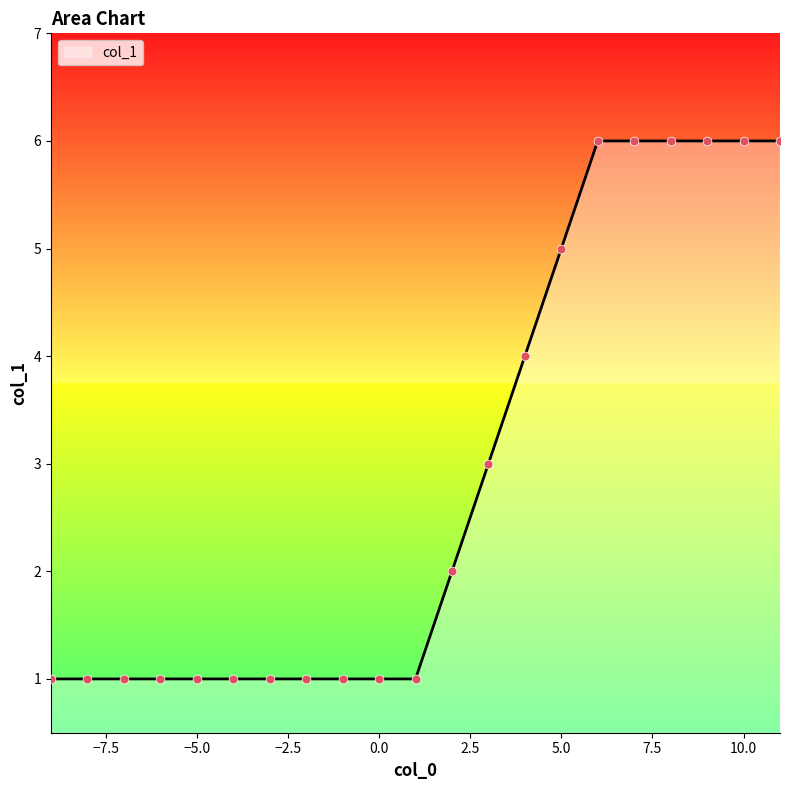

What is the greatest value displayed?

6